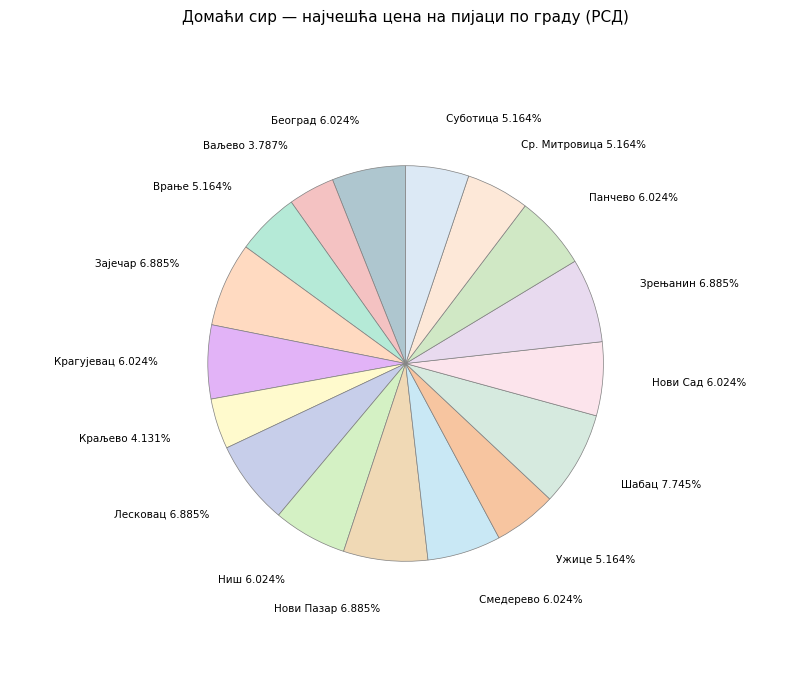

How much of the chart is everything except Нови Пазар?

93.1%